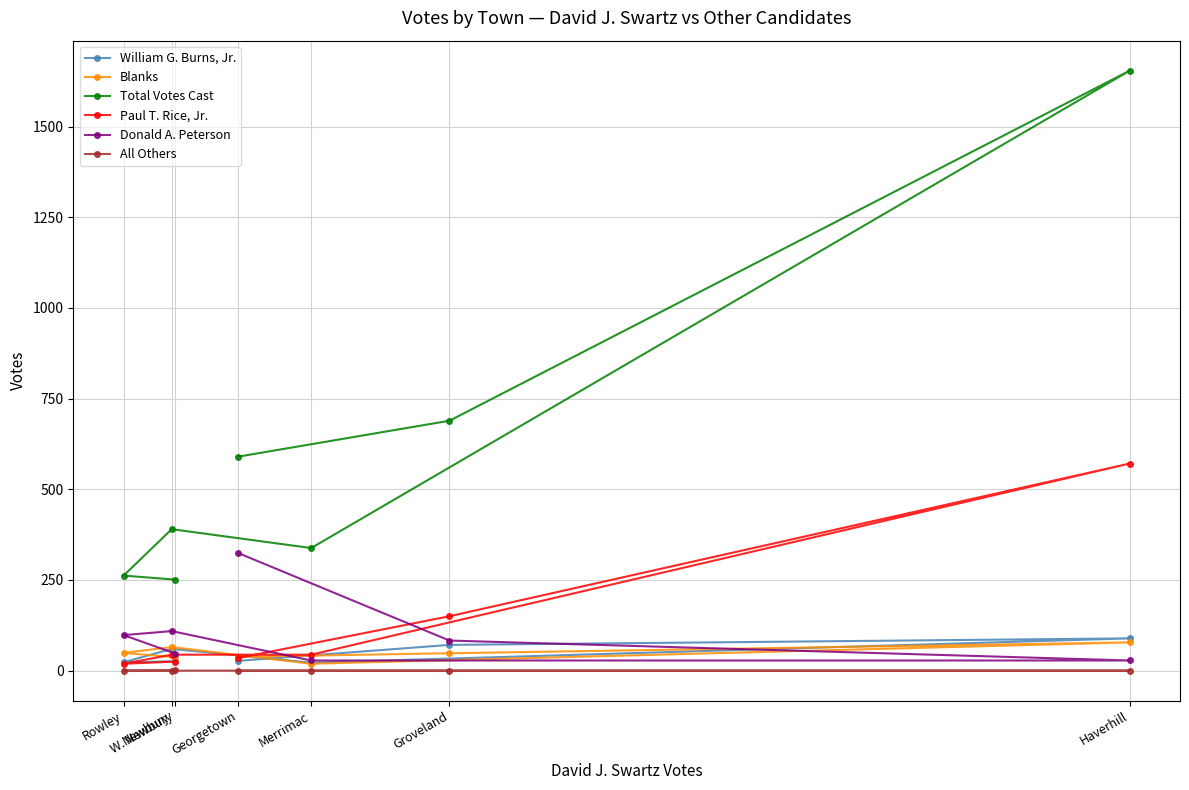

At how many categories does at least one series exceed 430?

3